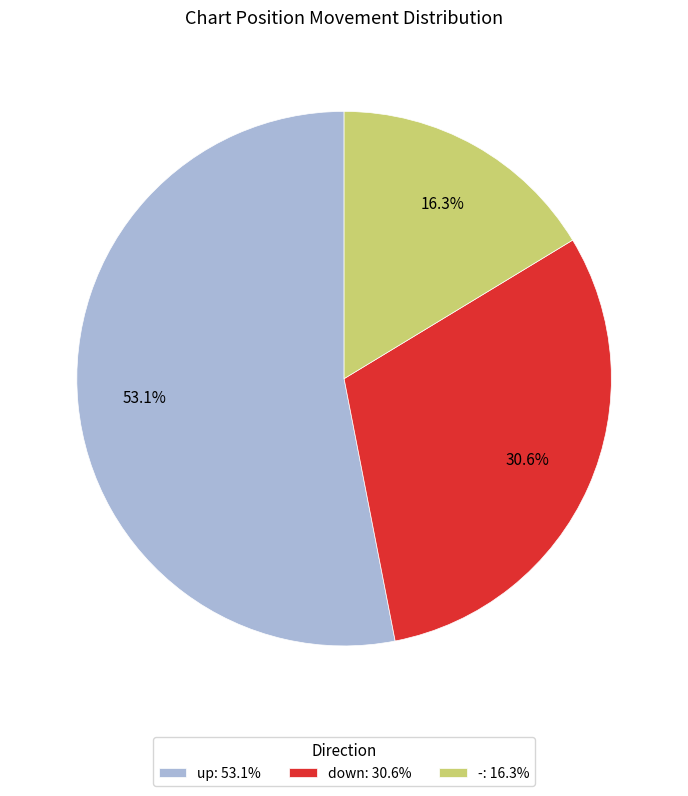

Combined, what portion of the pie is down and -?

46.9%